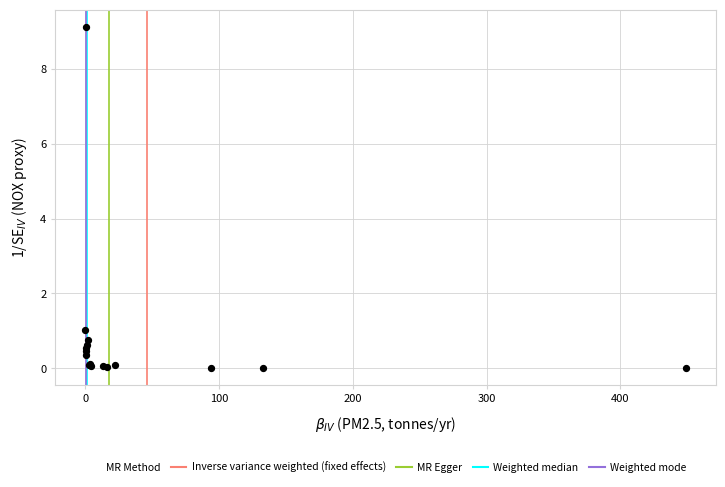

What Y value in the scatter plot is closest to 4?

1.0